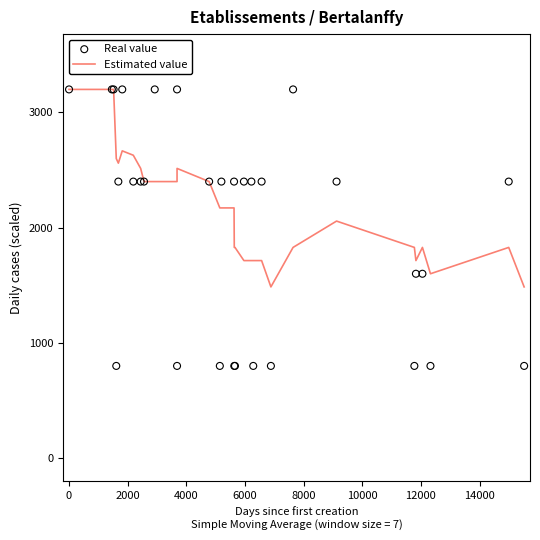

Which series reaches the maximum Y coordinate?

Estimated value